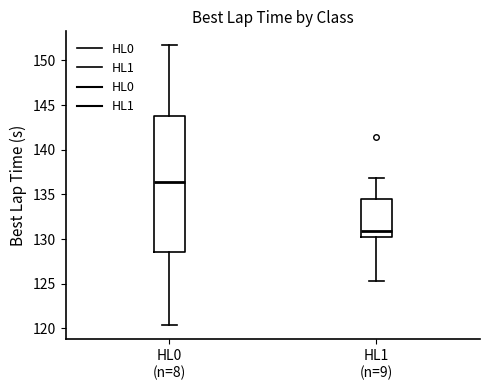

Comparing the boxes themselves (not the whiskers), which one is the tallest?

HL0 (n=8)